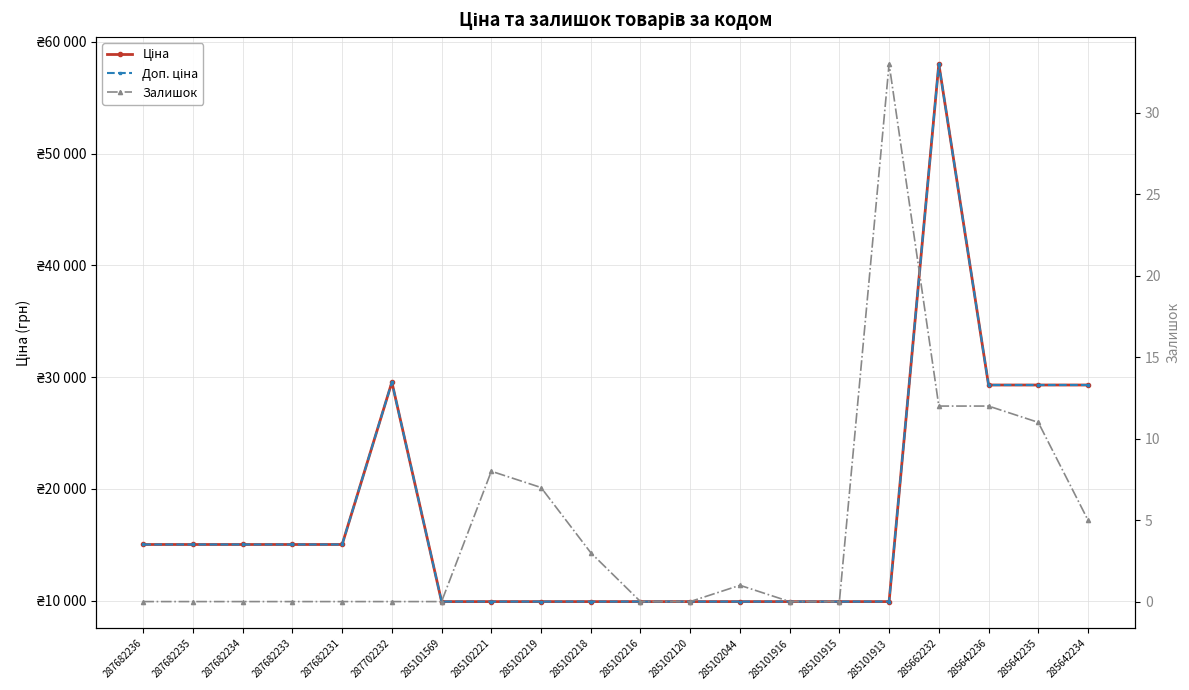

How many values in the Ціна series exceed 15019?

10